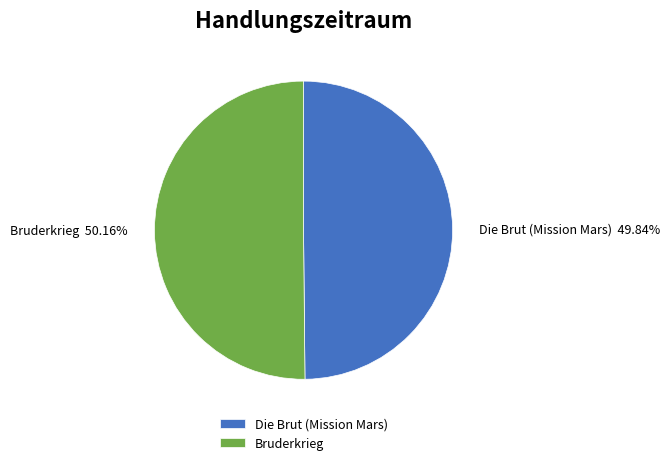

What percentage do Bruderkrieg and Die Brut (Mission Mars) together represent?

100.0%